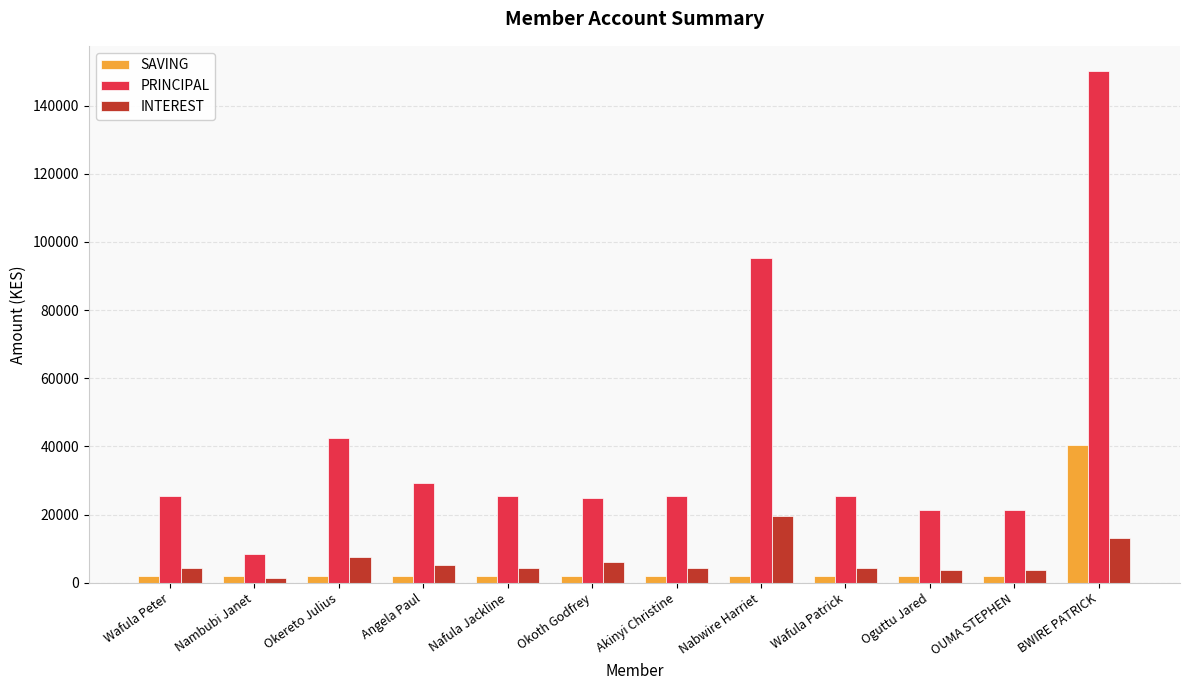

What is the sum of all INTEREST values?

78600